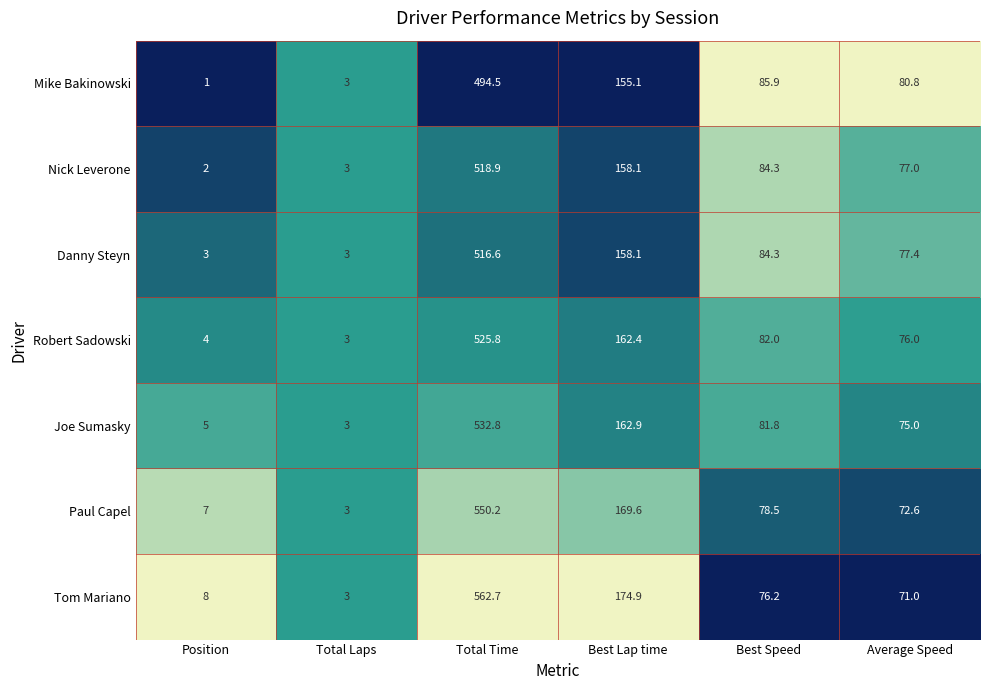

List the series in order of their peak value, highest first.

Tom Mariano, Paul Capel, Joe Sumasky, Robert Sadowski, Nick Leverone, Danny Steyn, Mike Bakinowski